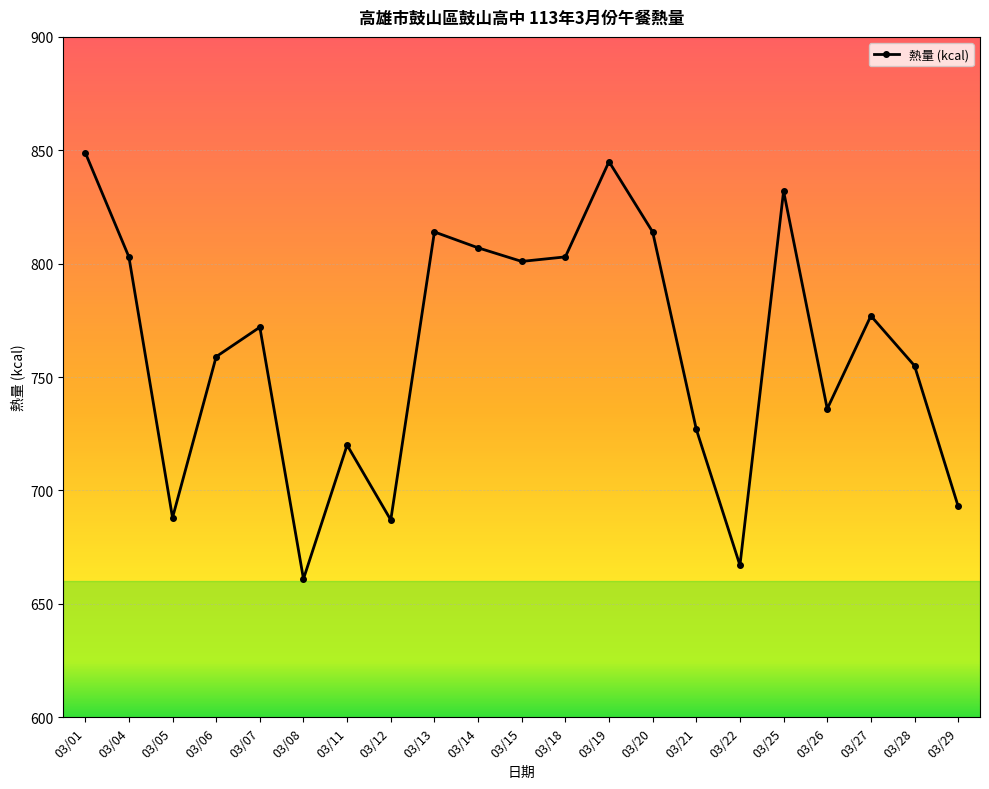

What is the maximum value shown in the chart?

849